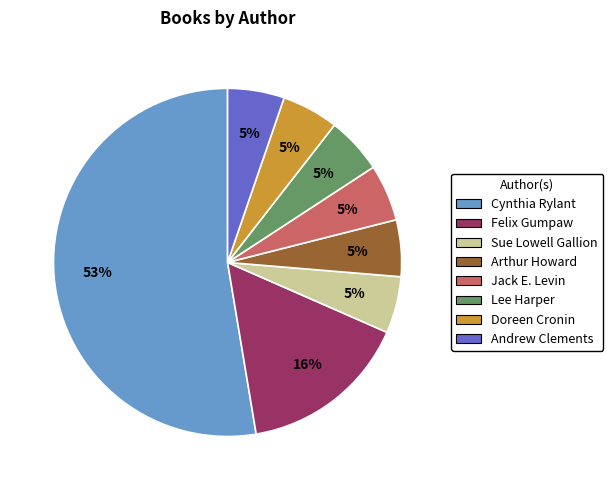

Count the number of slices in the pie.

8